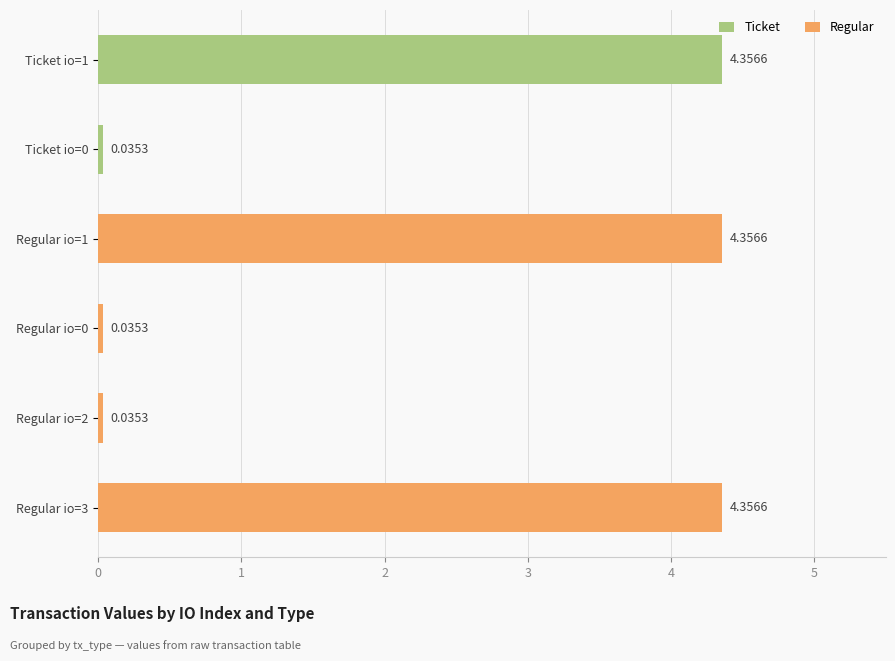

The value at Regular io=2 is 0.0. True or false?

False